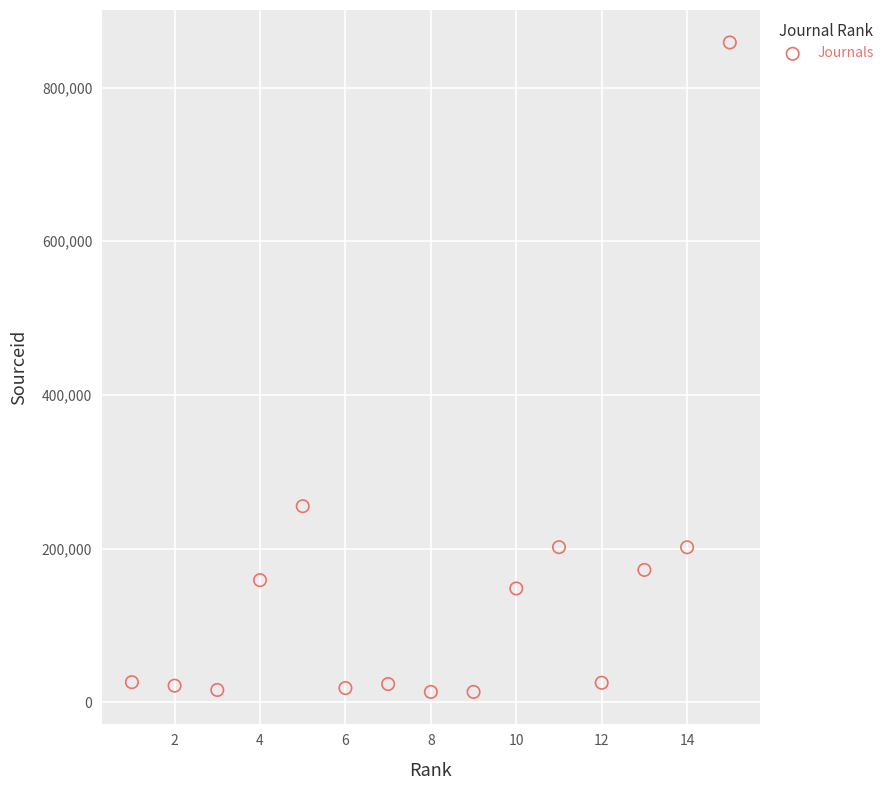

What Y value in the scatter plot is closest to 435997?

255082